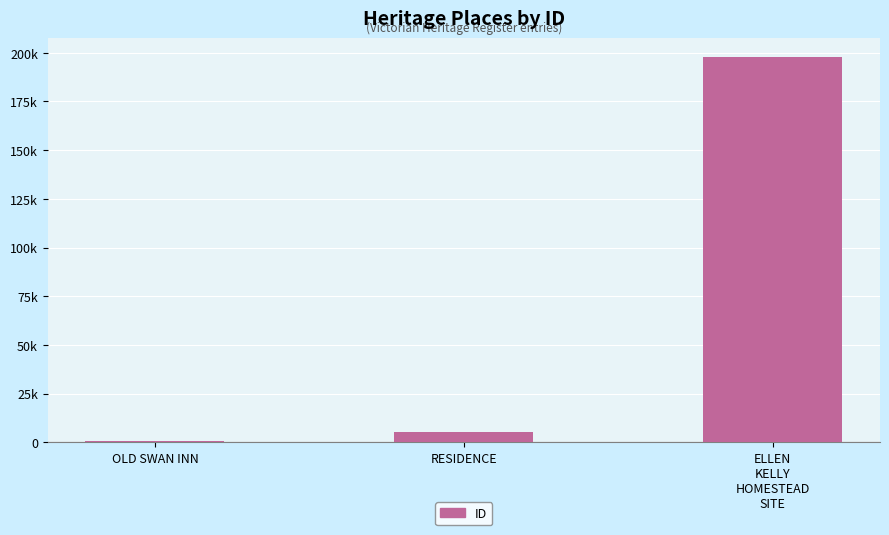

What is the sum of the values at RESIDENCE and ELLEN
KELLY
HOMESTEAD
SITE?

202989